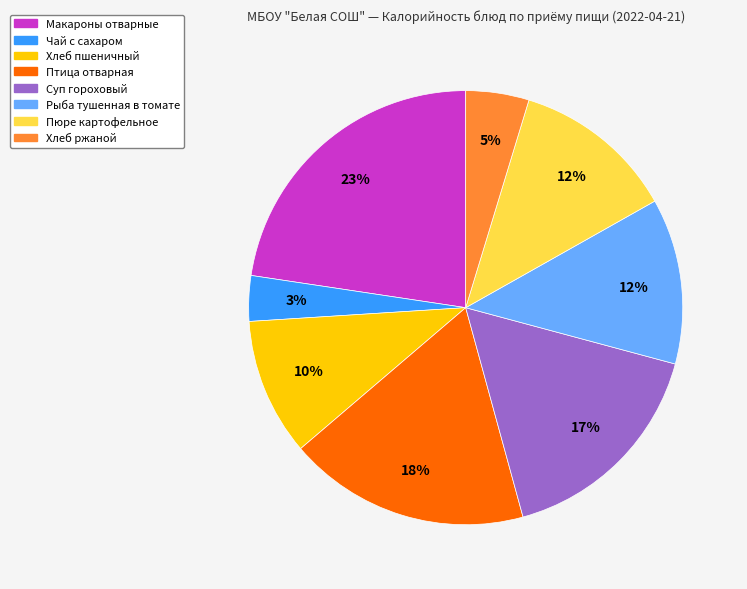

Which category has the biggest portion of the pie?

Макароны отварные